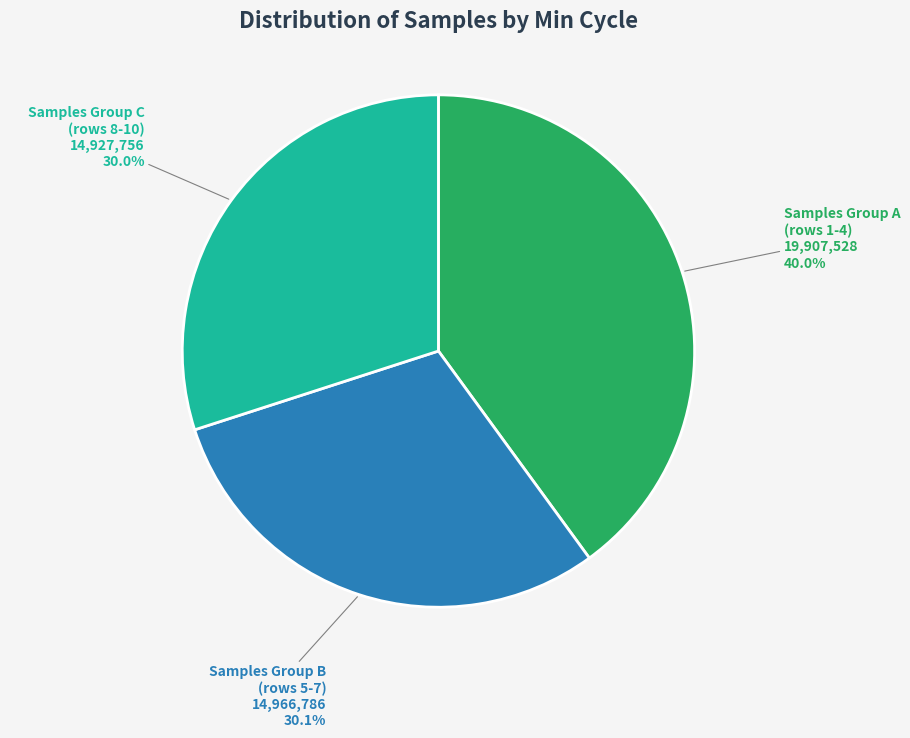

Is there any slice that represents more than half of the pie?

No